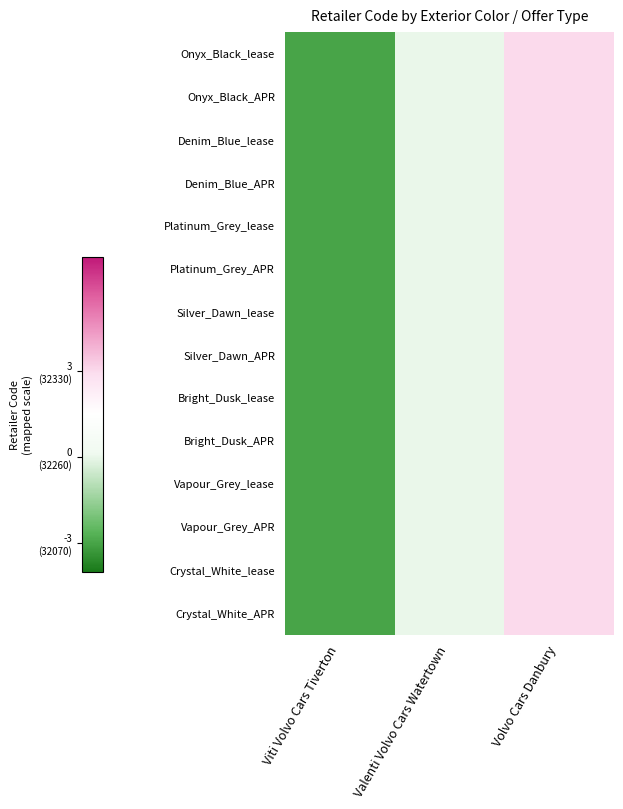

Reading left to right, list all the values displayed in this chart.

Onyx_Black_lease: Viti Volvo Cars Tiverton=-3	Valenti Volvo Cars Watertown=0	Volvo Cars Danbury=3
Onyx_Black_APR: Viti Volvo Cars Tiverton=-3	Valenti Volvo Cars Watertown=0	Volvo Cars Danbury=3
Denim_Blue_lease: Viti Volvo Cars Tiverton=-3	Valenti Volvo Cars Watertown=0	Volvo Cars Danbury=3
Denim_Blue_APR: Viti Volvo Cars Tiverton=-3	Valenti Volvo Cars Watertown=0	Volvo Cars Danbury=3
Platinum_Grey_lease: Viti Volvo Cars Tiverton=-3	Valenti Volvo Cars Watertown=0	Volvo Cars Danbury=3
Platinum_Grey_APR: Viti Volvo Cars Tiverton=-3	Valenti Volvo Cars Watertown=0	Volvo Cars Danbury=3
Silver_Dawn_lease: Viti Volvo Cars Tiverton=-3	Valenti Volvo Cars Watertown=0	Volvo Cars Danbury=3
Silver_Dawn_APR: Viti Volvo Cars Tiverton=-3	Valenti Volvo Cars Watertown=0	Volvo Cars Danbury=3
Bright_Dusk_lease: Viti Volvo Cars Tiverton=-3	Valenti Volvo Cars Watertown=0	Volvo Cars Danbury=3
Bright_Dusk_APR: Viti Volvo Cars Tiverton=-3	Valenti Volvo Cars Watertown=0	Volvo Cars Danbury=3
Vapour_Grey_lease: Viti Volvo Cars Tiverton=-3	Valenti Volvo Cars Watertown=0	Volvo Cars Danbury=3
Vapour_Grey_APR: Viti Volvo Cars Tiverton=-3	Valenti Volvo Cars Watertown=0	Volvo Cars Danbury=3
Crystal_White_lease: Viti Volvo Cars Tiverton=-3	Valenti Volvo Cars Watertown=0	Volvo Cars Danbury=3
Crystal_White_APR: Viti Volvo Cars Tiverton=-3	Valenti Volvo Cars Watertown=0	Volvo Cars Danbury=3